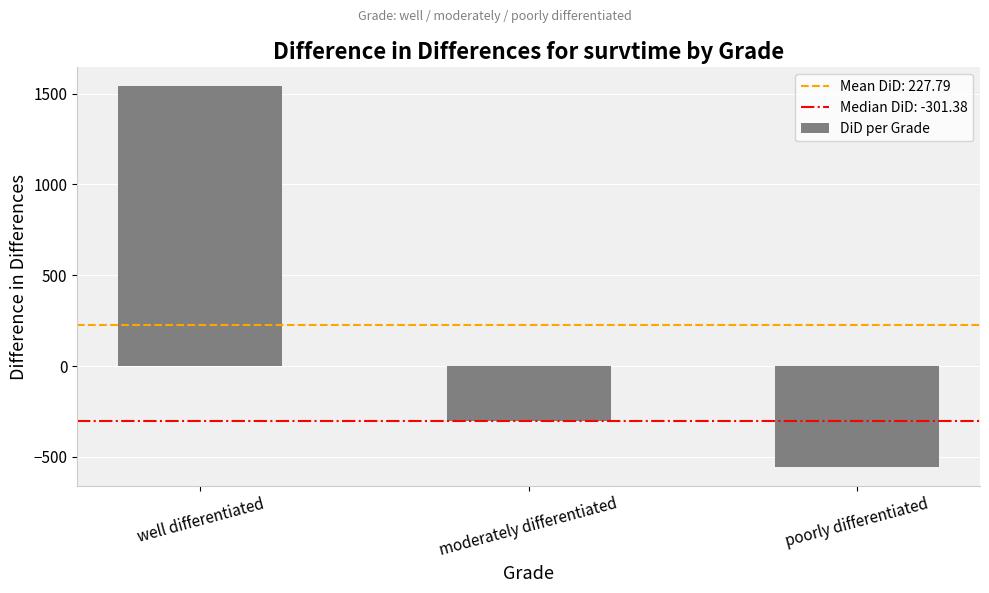

What is the change in value from well differentiated to moderately differentiated?

-1840.9